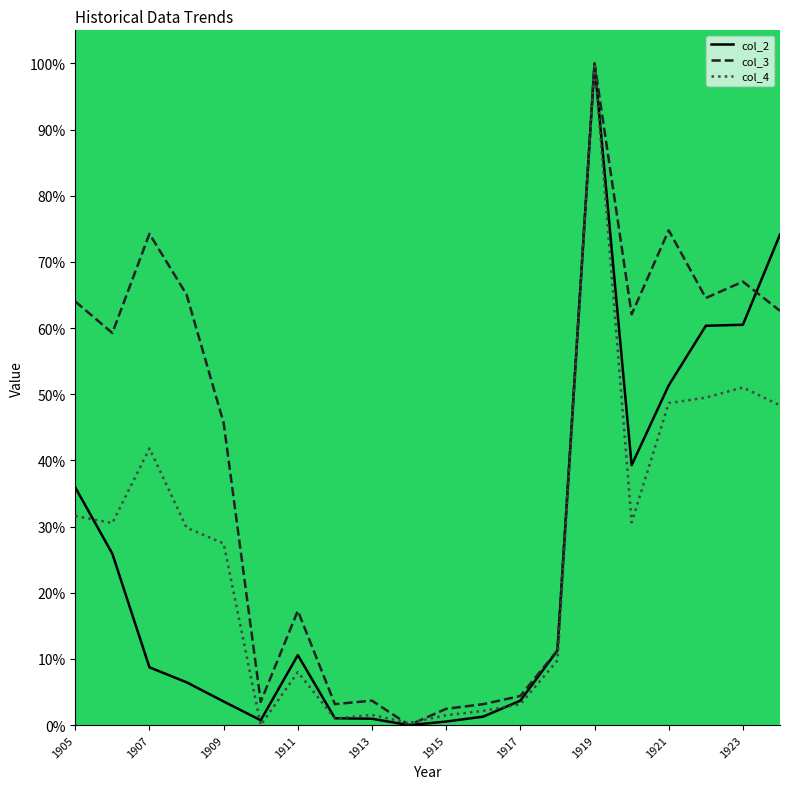

What is the maximum value shown in the chart?

100.0